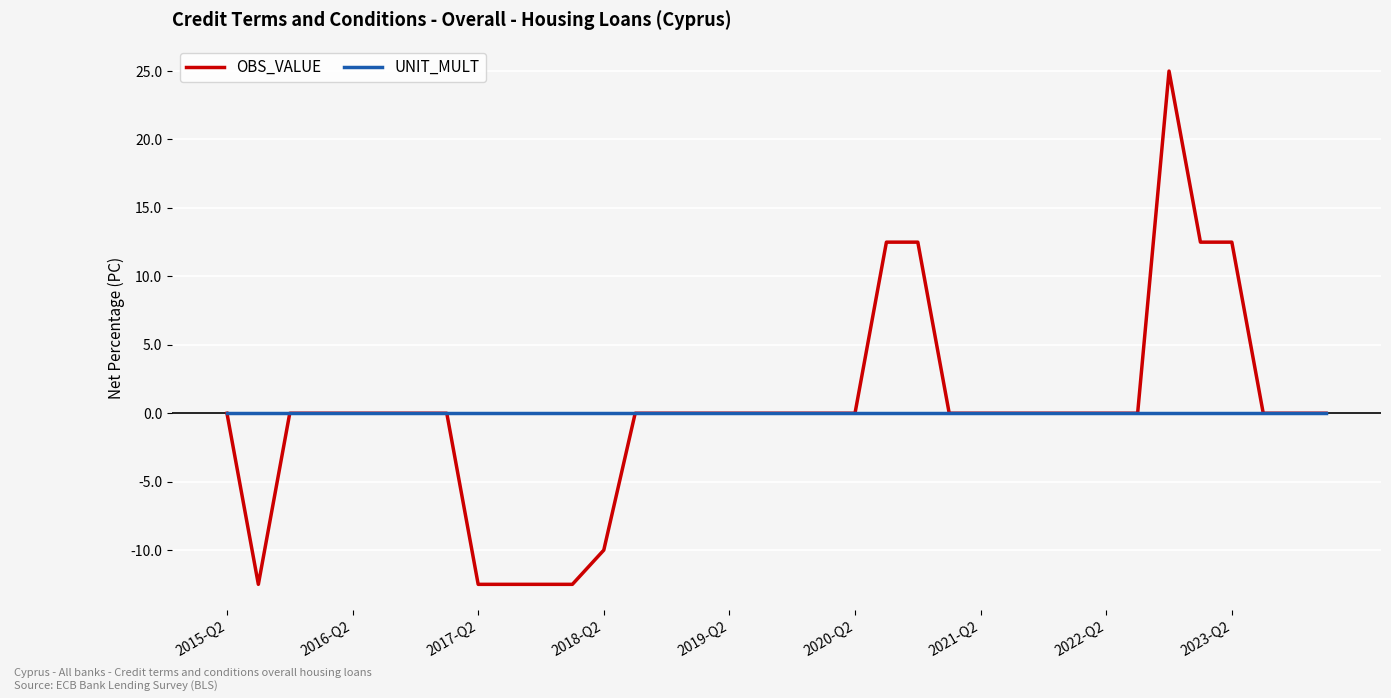

Which series has the widest spread of values?

OBS_VALUE